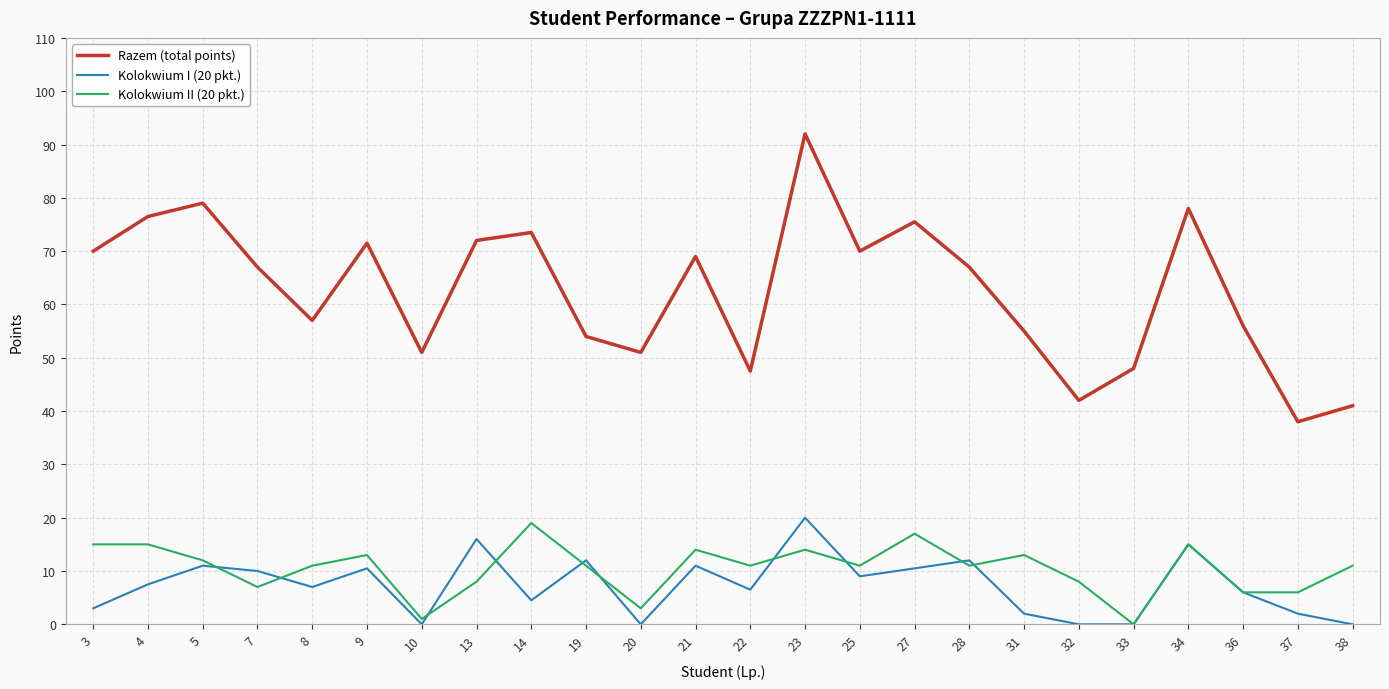

True or false: Kolokwium II (20 pkt.) and Razem (total points) cross at least once.

False